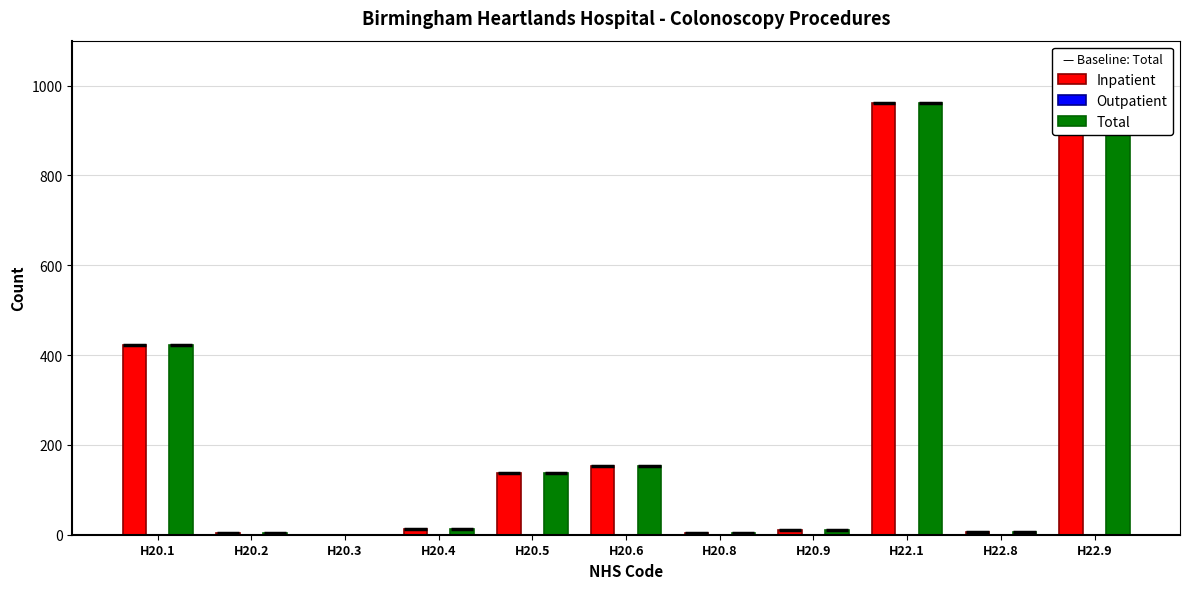

The Inpatient series shows 36 at H20.6. True or false?

False